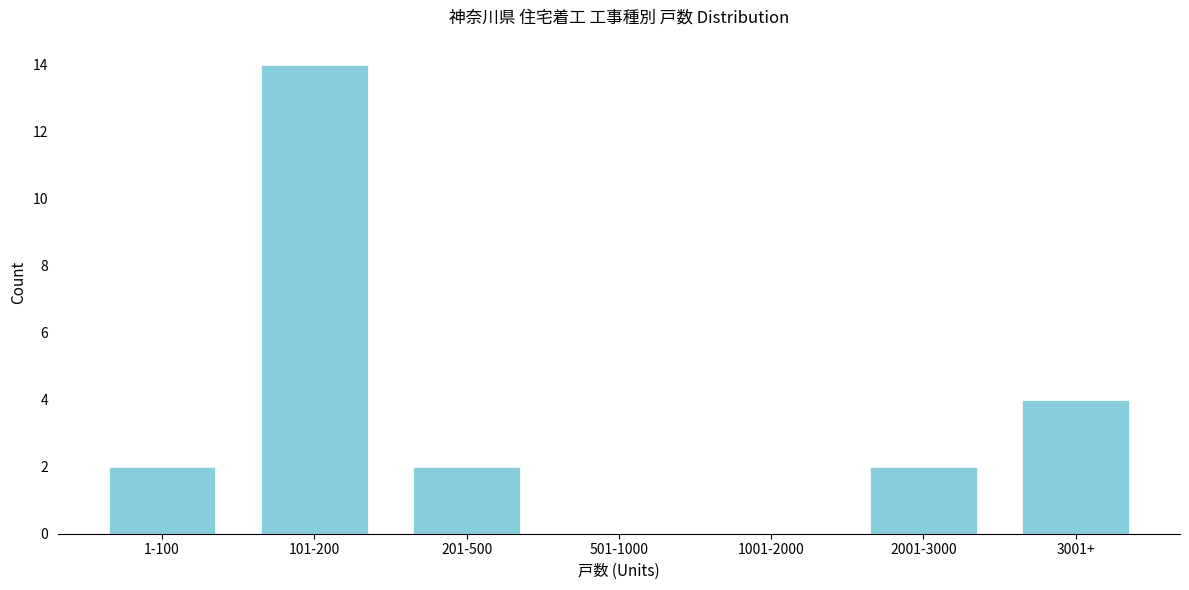

Reading left to right, transcribe all the data shown in this chart.

1-100=2	101-200=14	201-500=2	501-1000=0	1001-2000=0	2001-3000=2	3001+=4